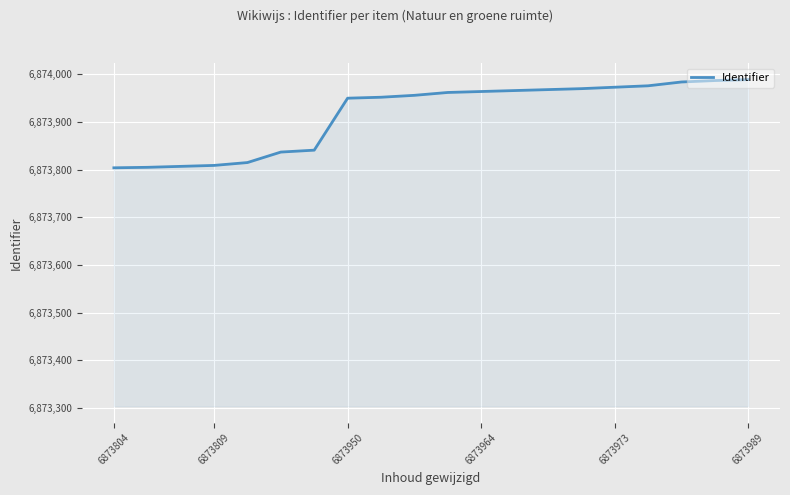

What is the difference between the maximum and minimum values?

185